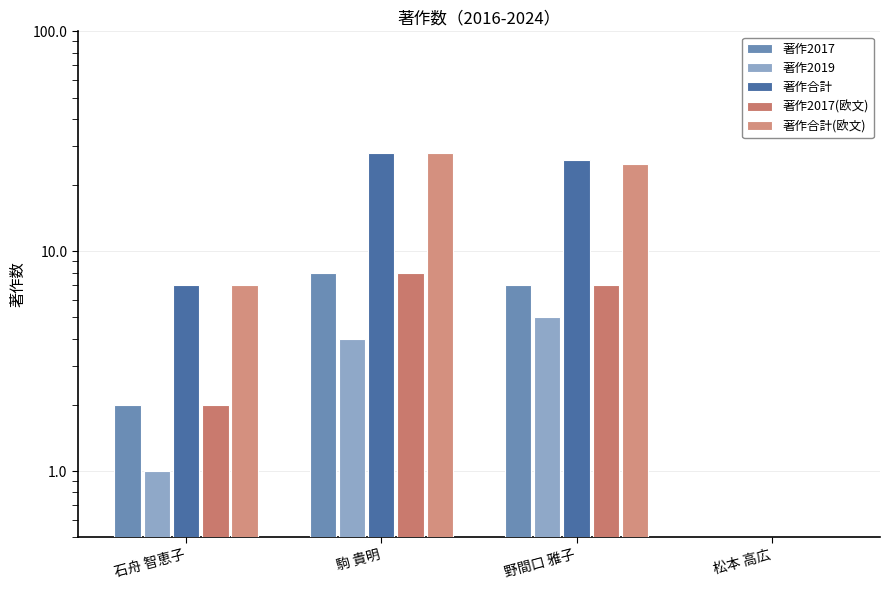

Which series has the largest total across all categories?

著作合計